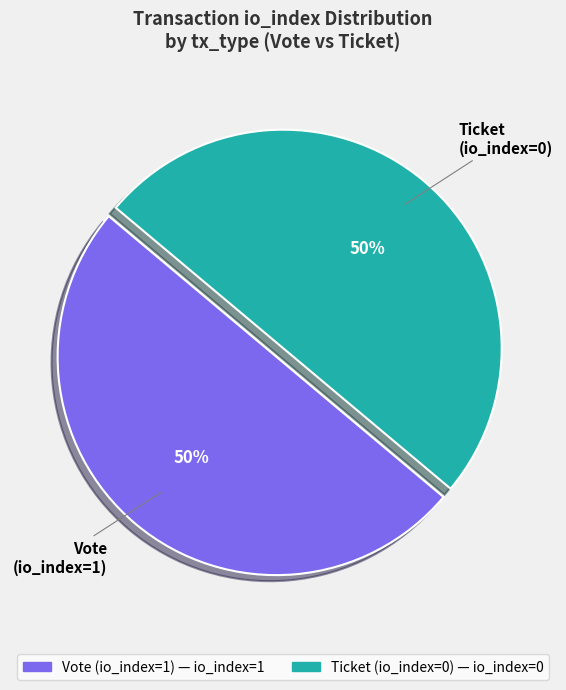

To the nearest percent, what is the average slice percentage?

50%